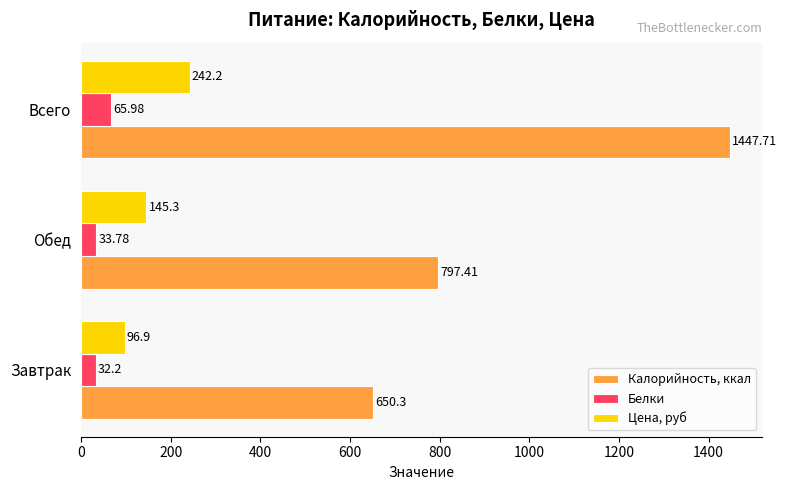

List the labels in order of Белки value, largest first.

Всего, Обед, Завтрак